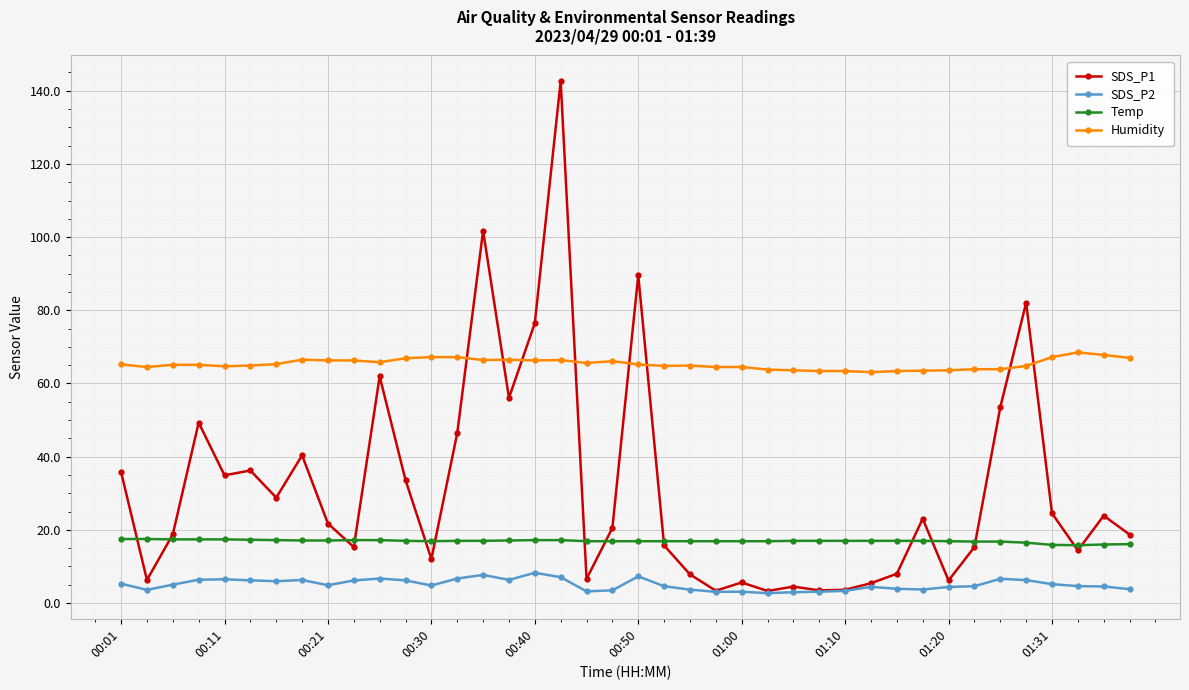

At how many categories does at least one series exceed 92?

2